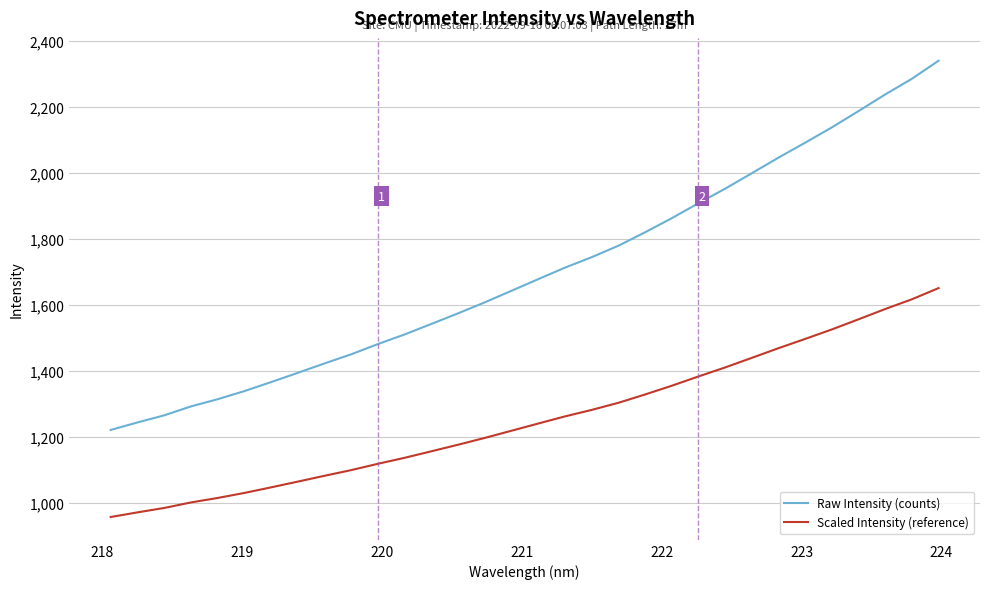

List the series in order of their peak value, highest first.

Raw Intensity (counts), Scaled Intensity (reference)